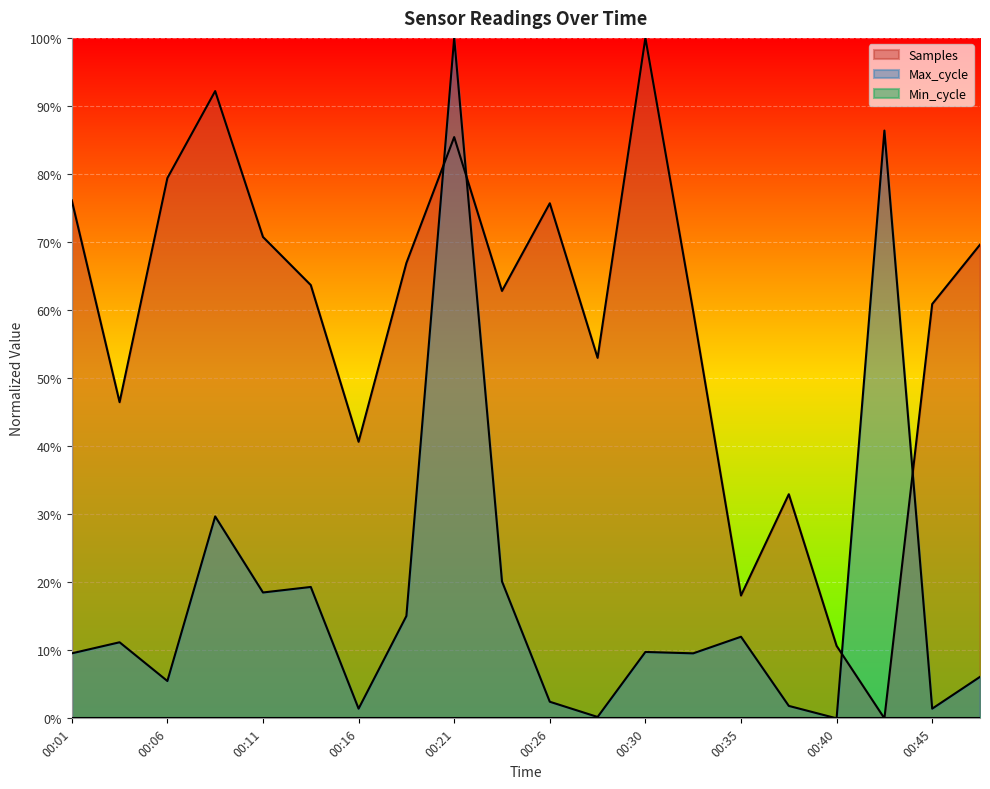

How many interior local valleys does the Max_cycle series have?

7